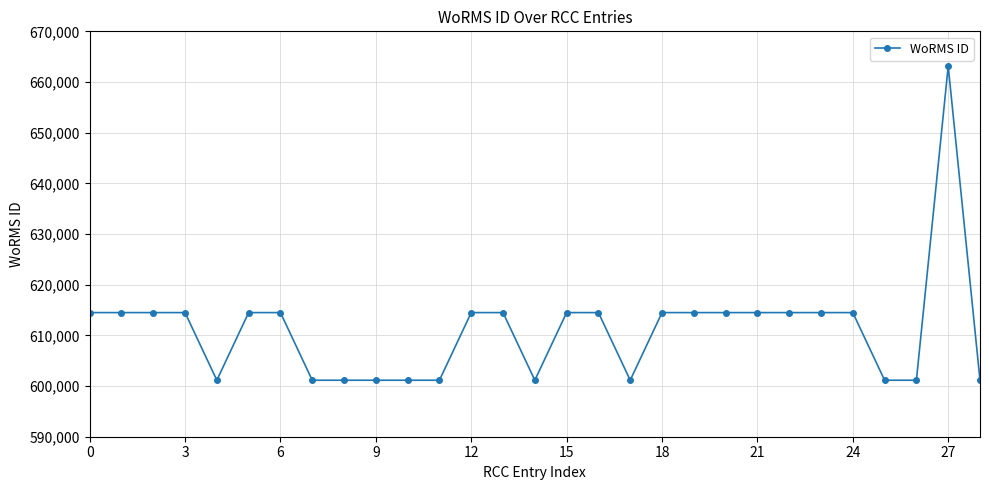

What is the difference between the maximum and minimum values?

61976